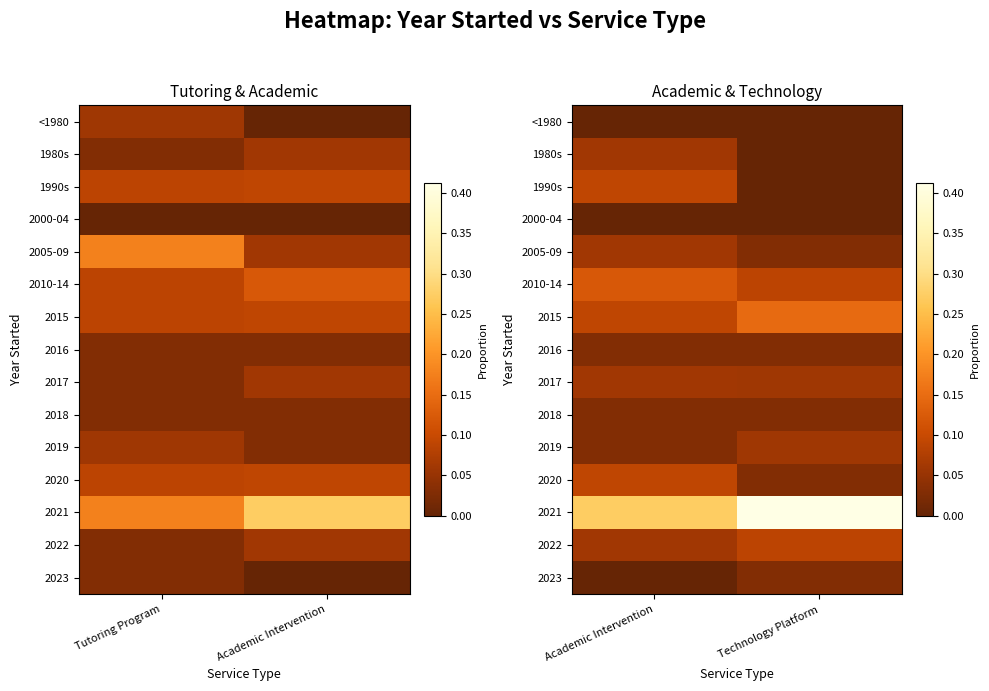

How many categories are shown in the chart?

2